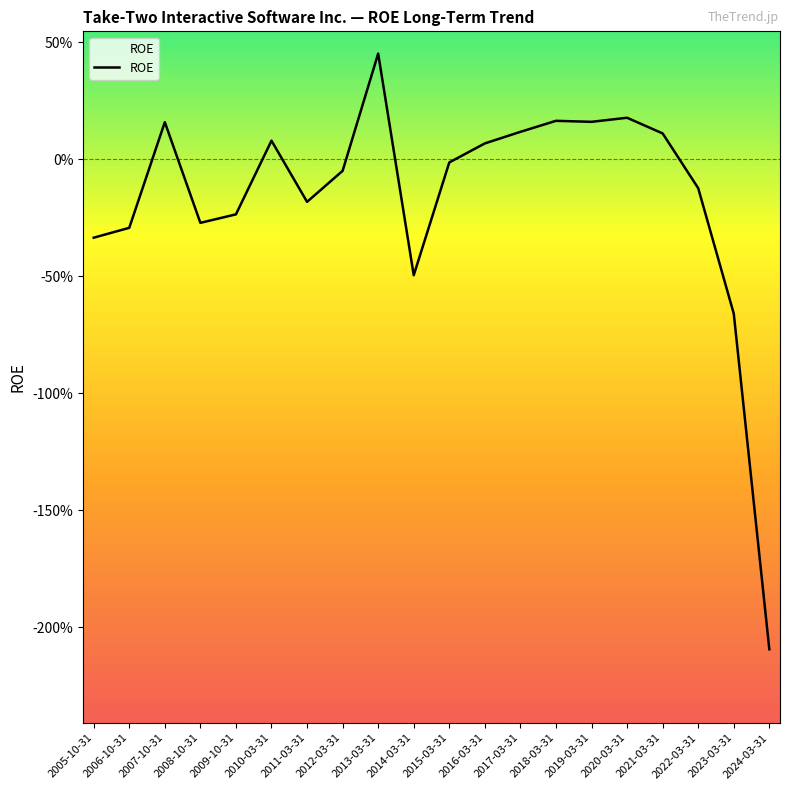

Which has a higher value, 2013-03-31 or 2016-03-31?

2013-03-31